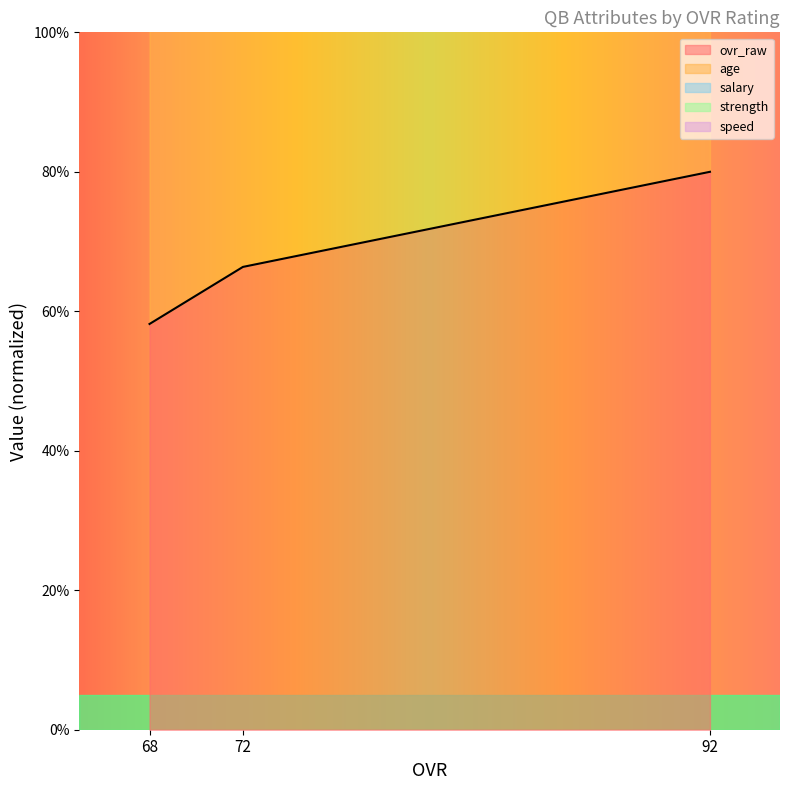

Which category has the highest value across all series?

92